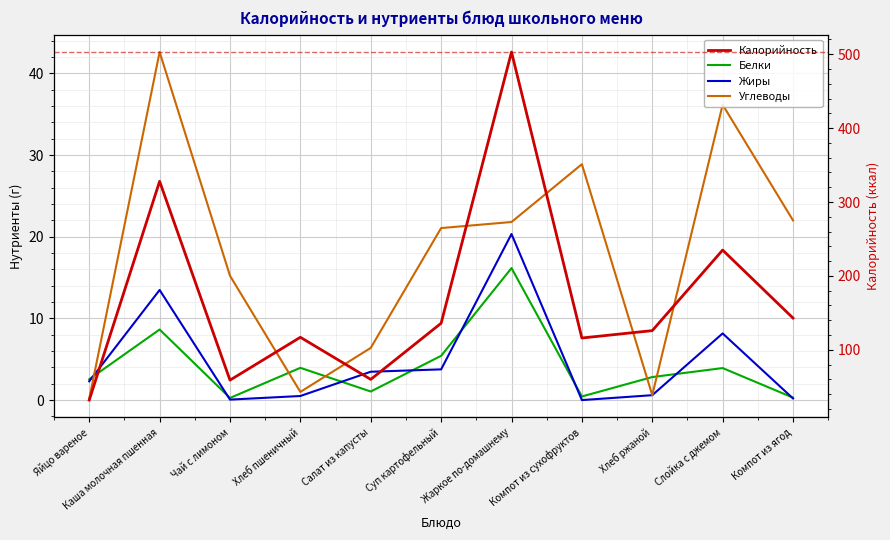

Which series has the largest total across all categories?

Калорийность